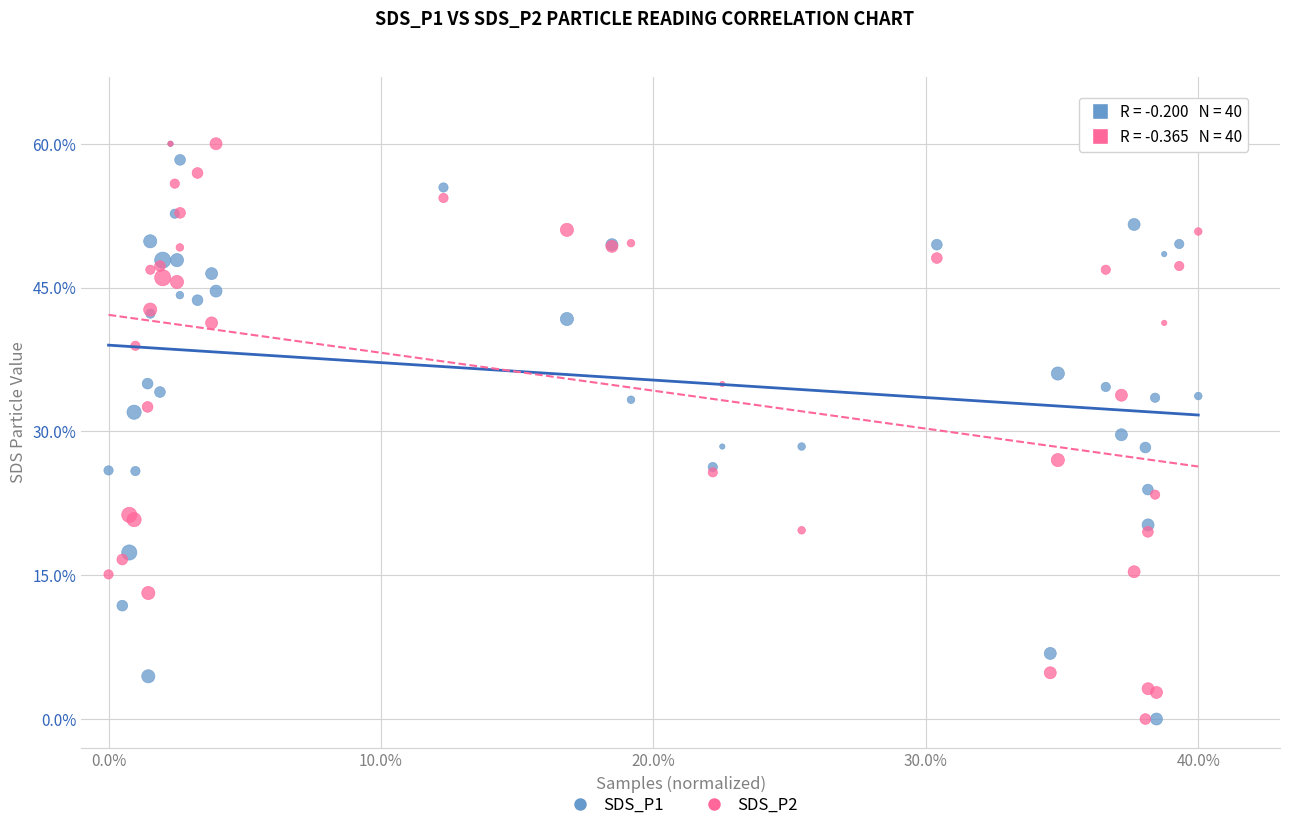

What are all the series names shown in the legend?

SDS_P1, SDS_P2